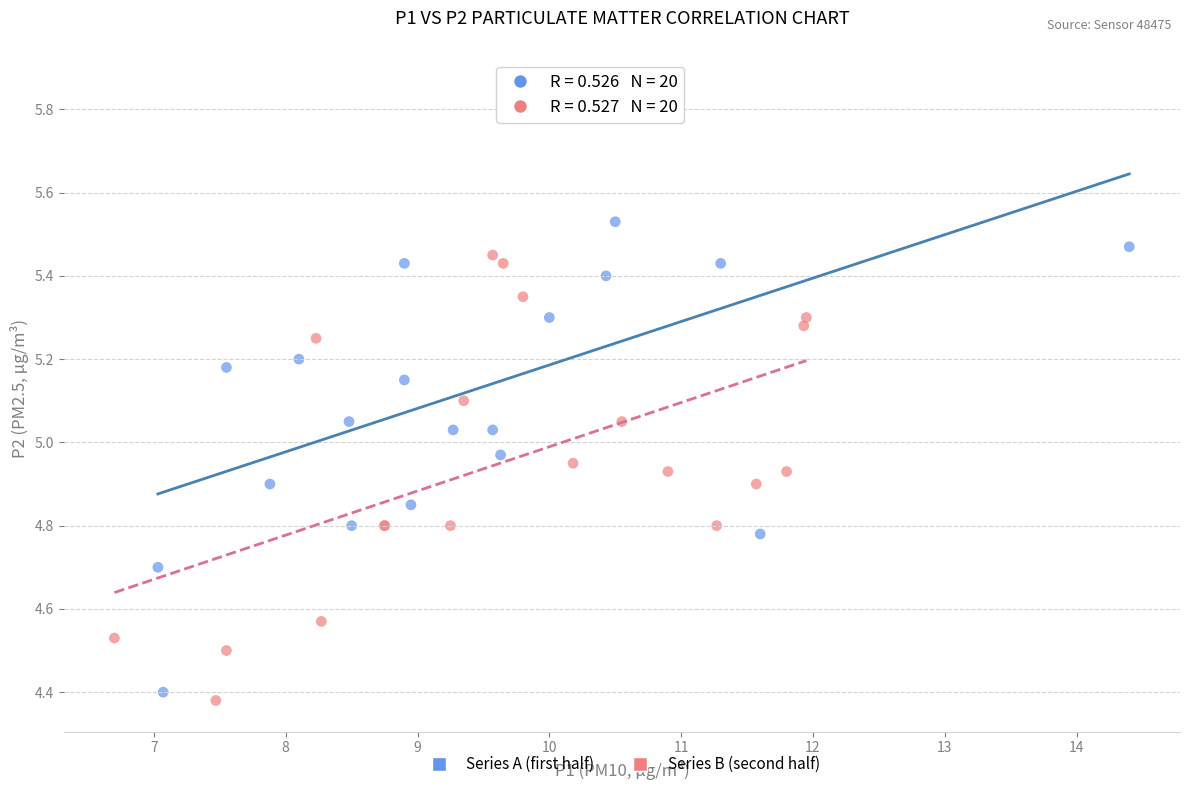

Which series reaches the maximum Y coordinate?

Series A (first half)